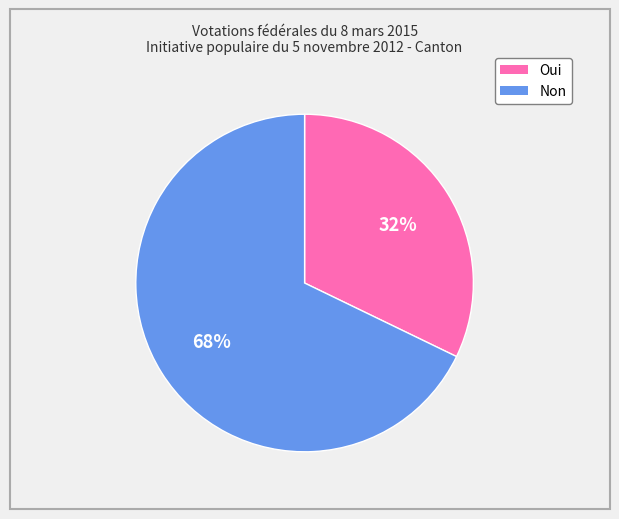

True or false: Non accounts for 53% of the total.

False